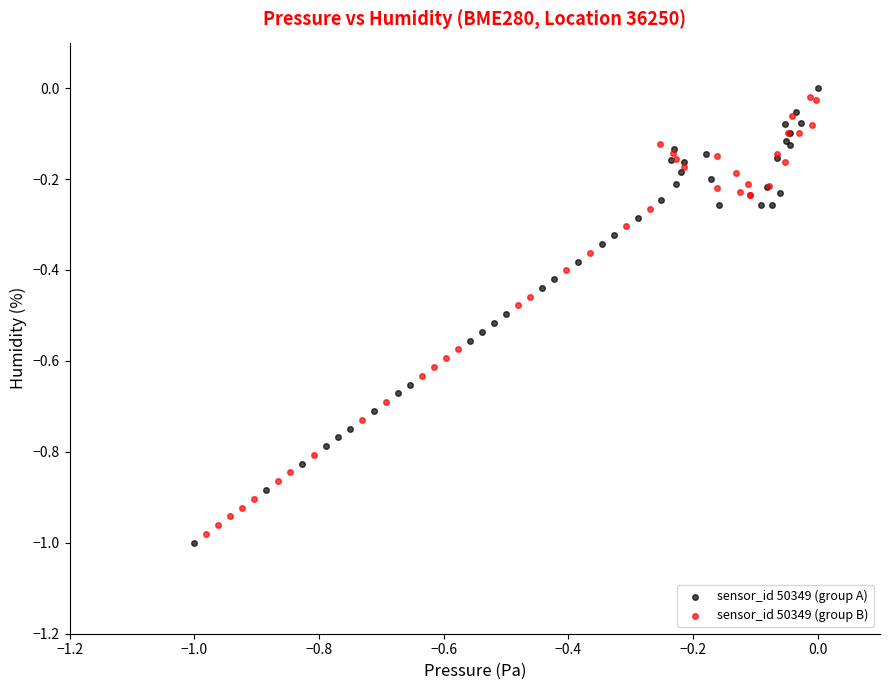

Which series has the largest Y range (max minus min)?

sensor_id 50349 (group A)